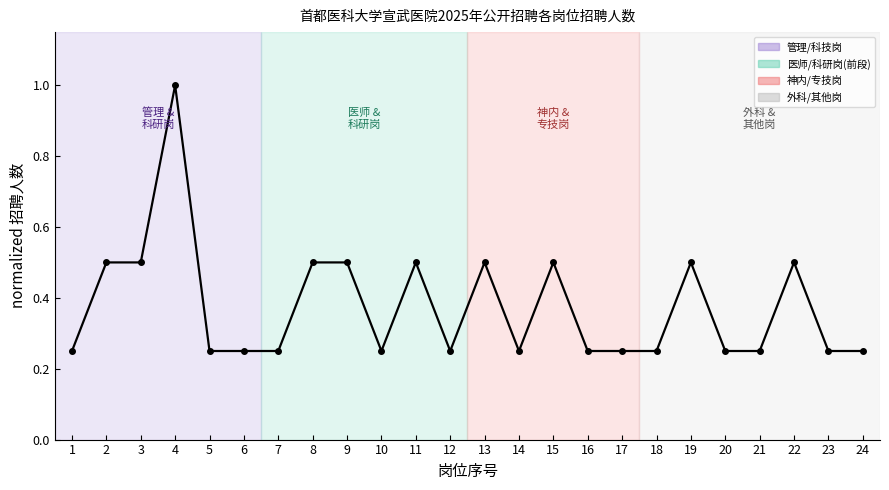

Is it true that the value at 11 is 0.5?

True